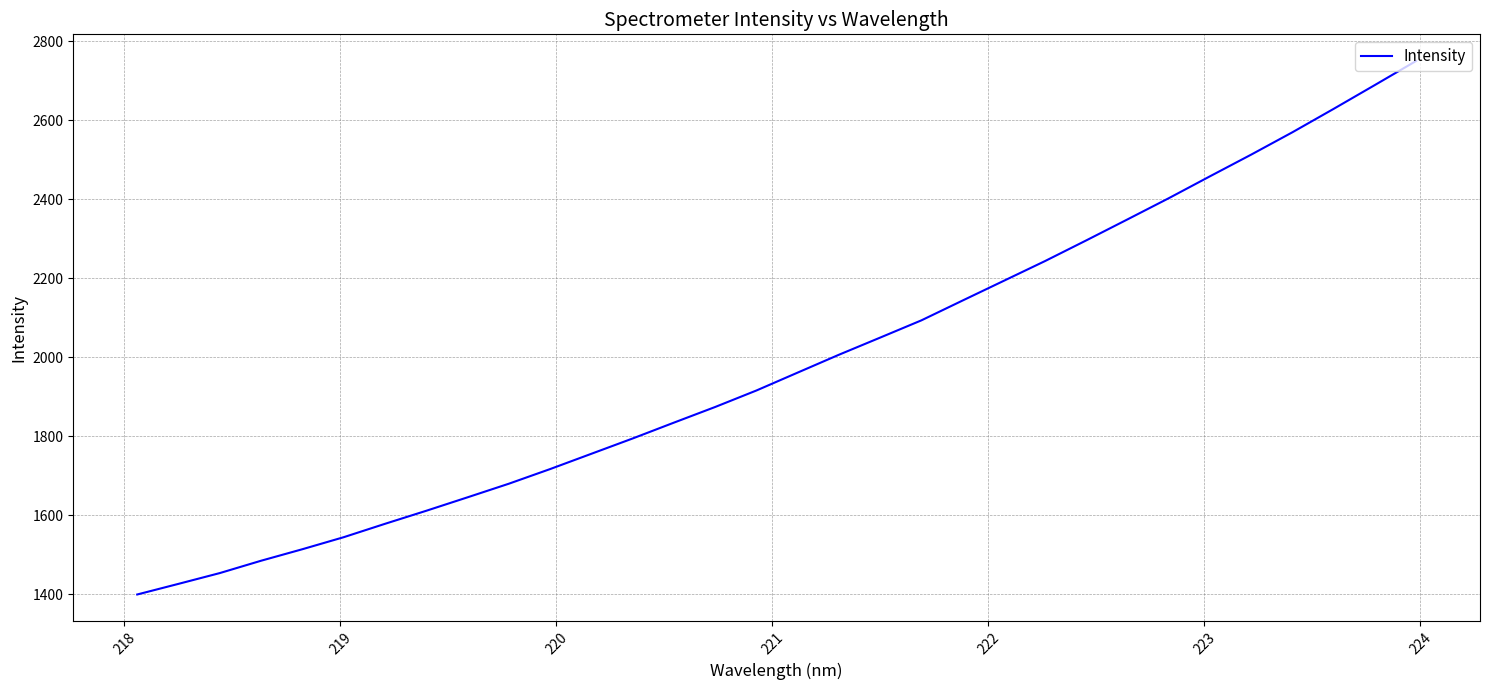

What is the difference between the maximum and minimum values?

1351.1